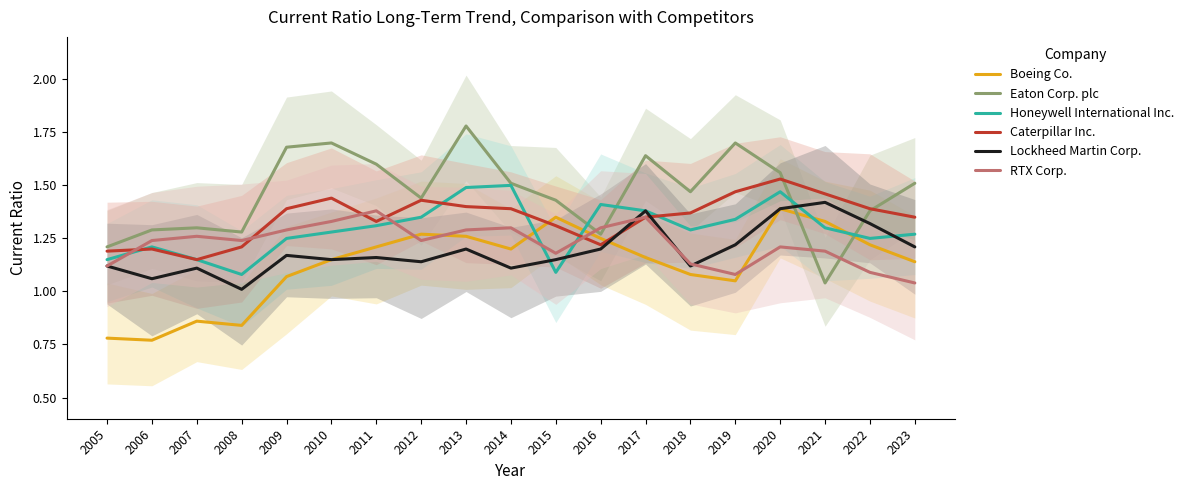

What is the difference between the highest and lowest values at 2019?

0.6